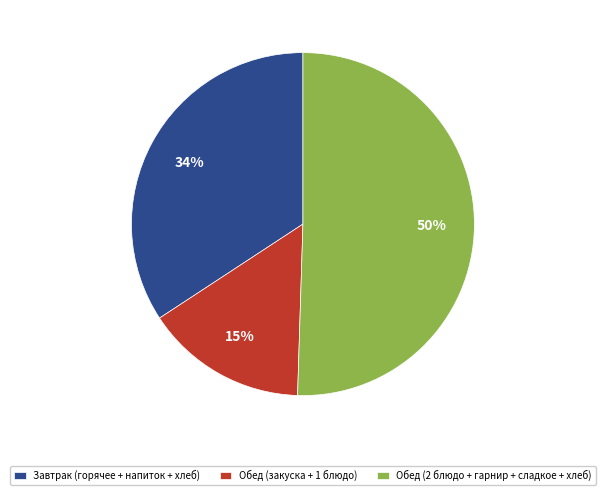

Is there a majority slice in this chart?

Yes